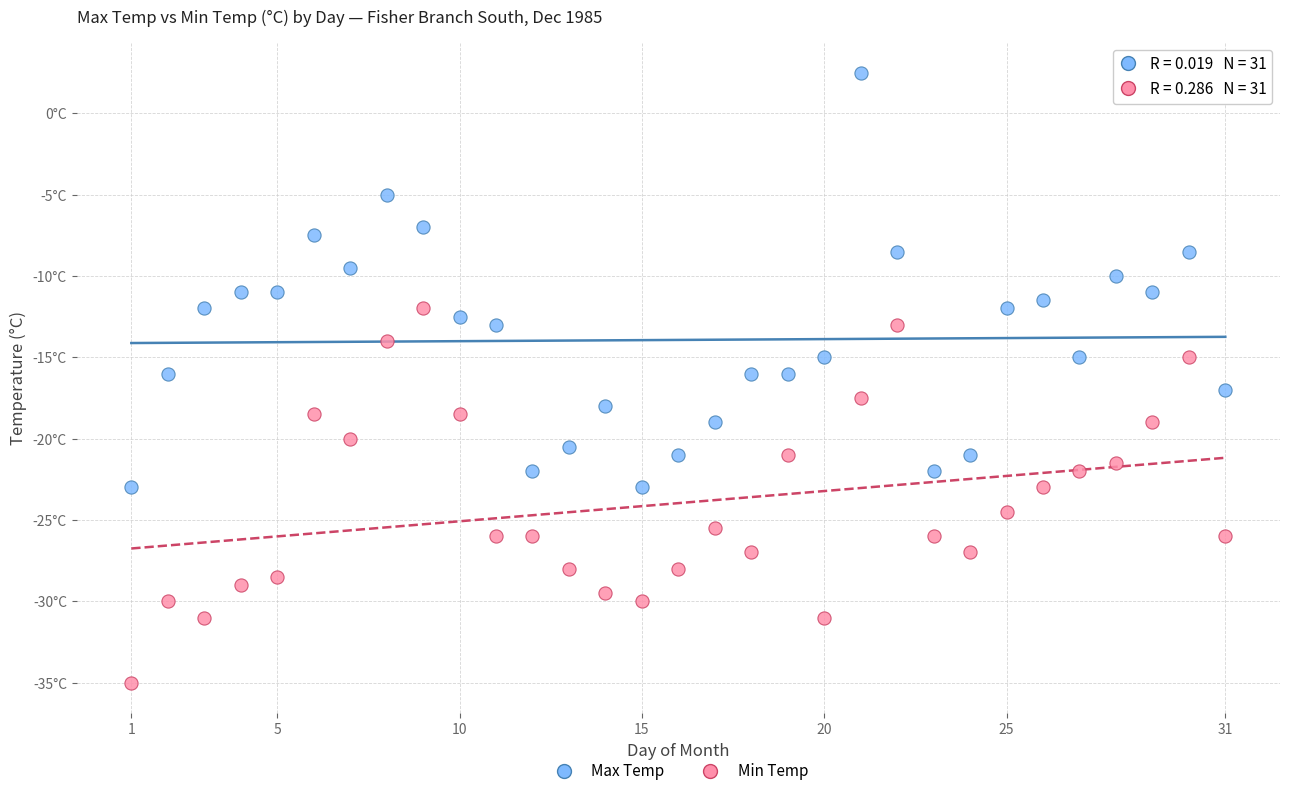

What are all the series names shown in the legend?

Max Temp, Min Temp